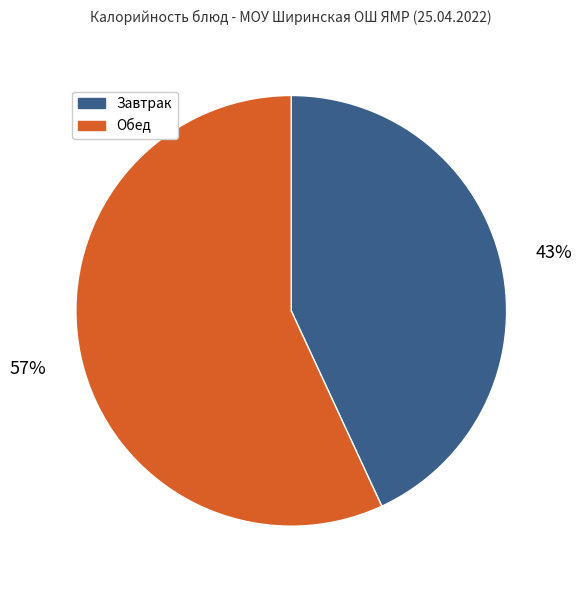

The Завтрак slice represents 55% of the pie. True or false?

False